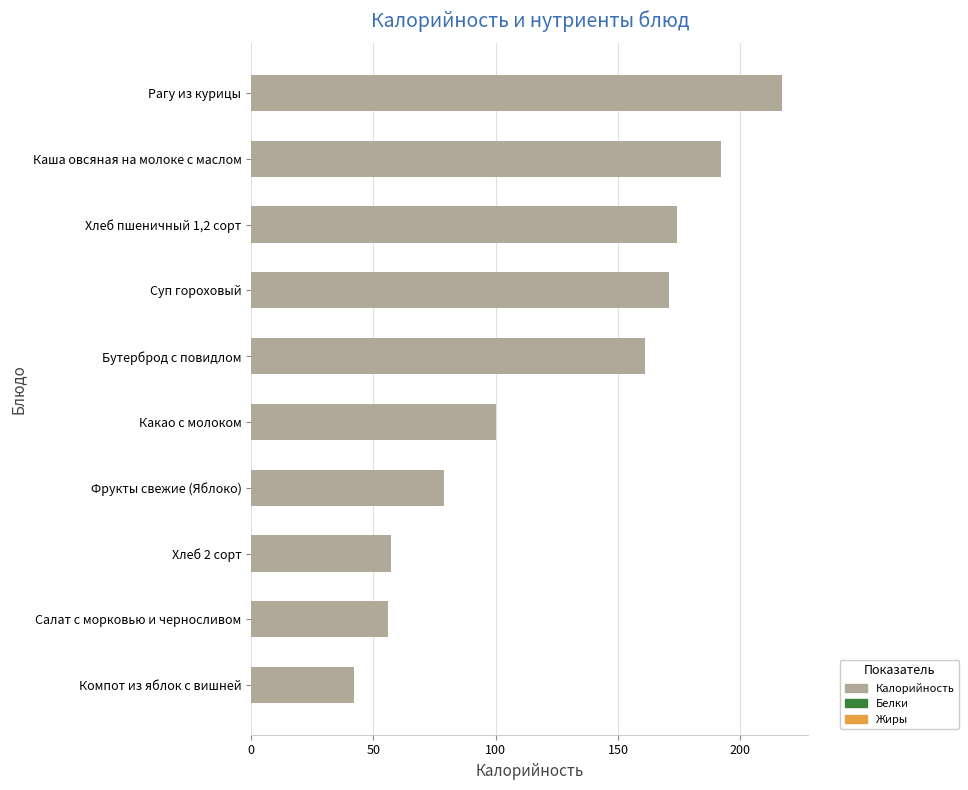

Is it true that the value at Бутерброд с повидлом is 221?

False